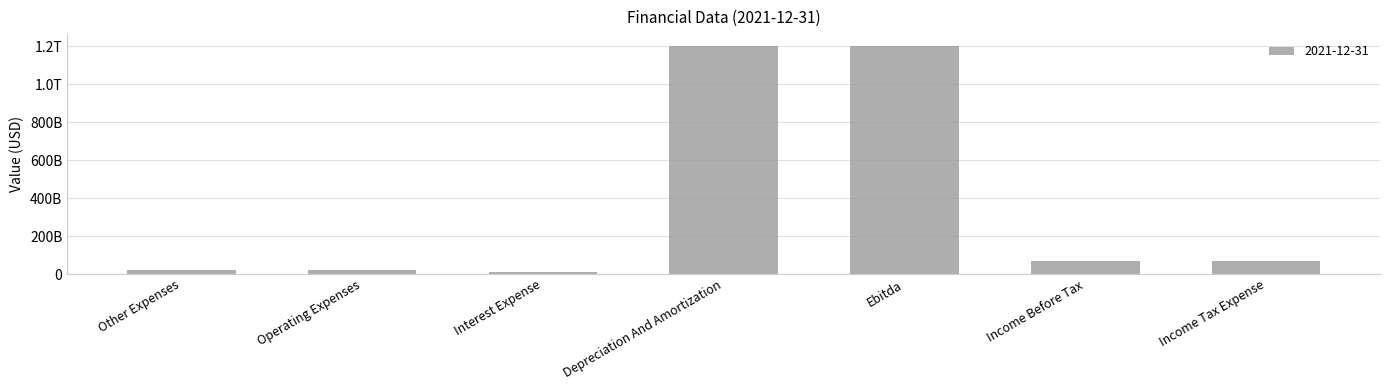

True or false: the data shows 66735000000 at Income Tax Expense.

True